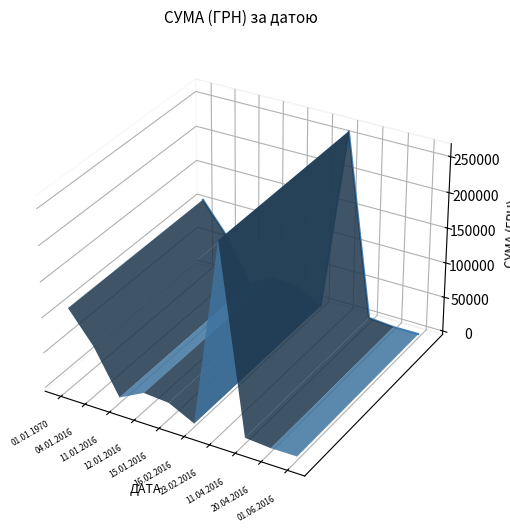

What is the label of the 1st point from the left?

01.01.1970